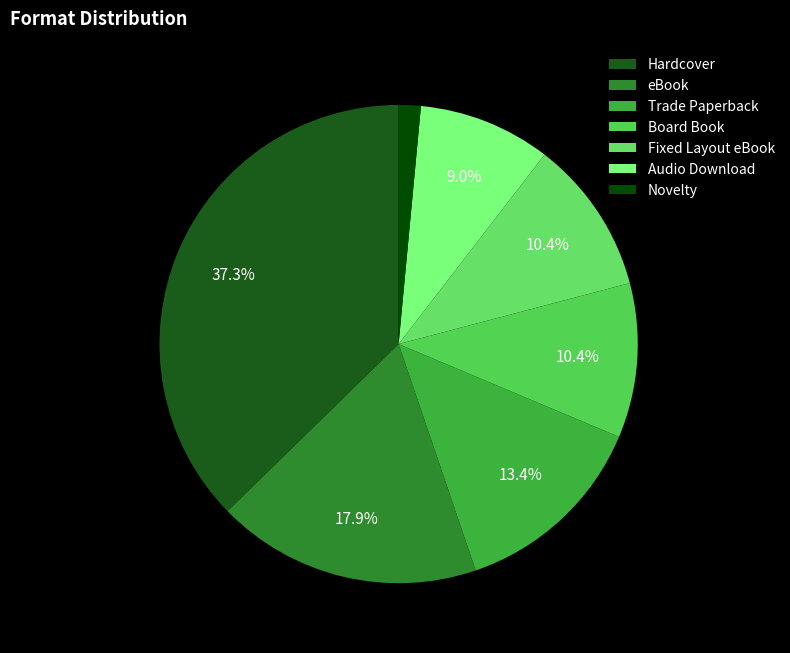

How many segments does this pie chart have?

7